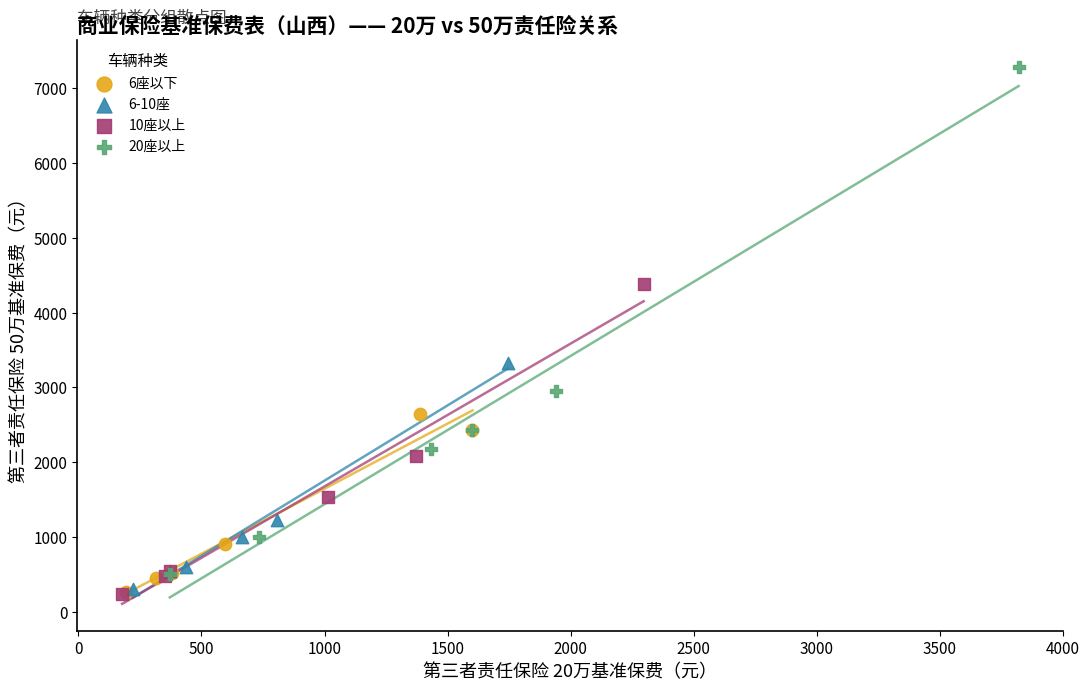

Which series has the widest spread of Y values?

20座以上